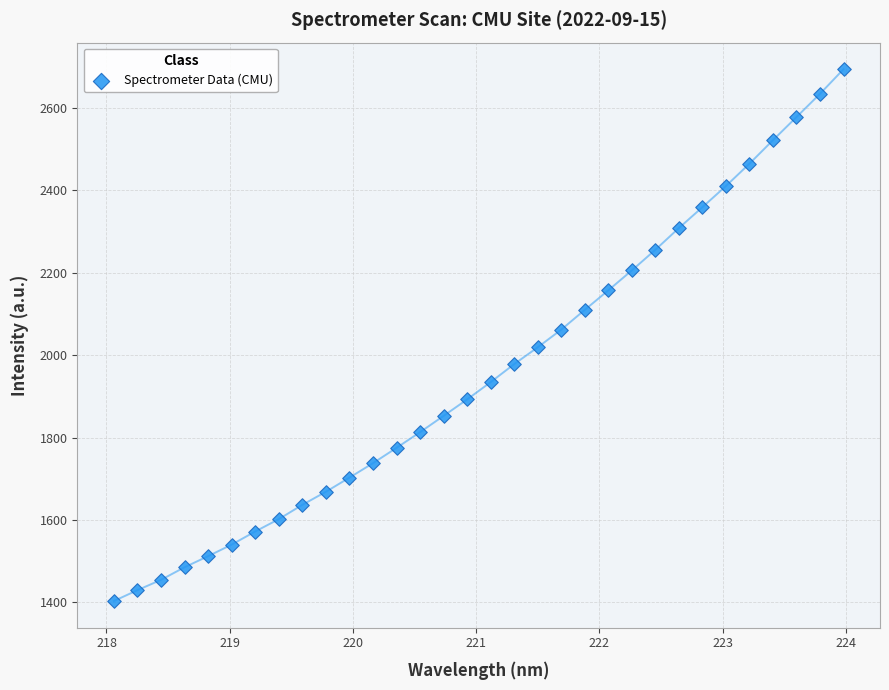

What is the range of Y values (max minus min)?

1290.5